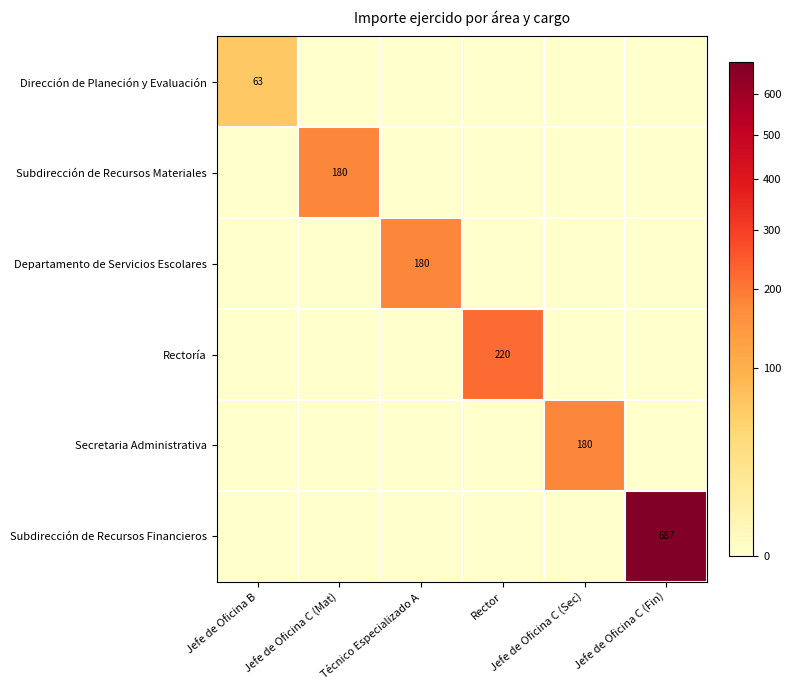

The value of Rectoría at Jefe de Oficina B is 0.0. True or false?

True